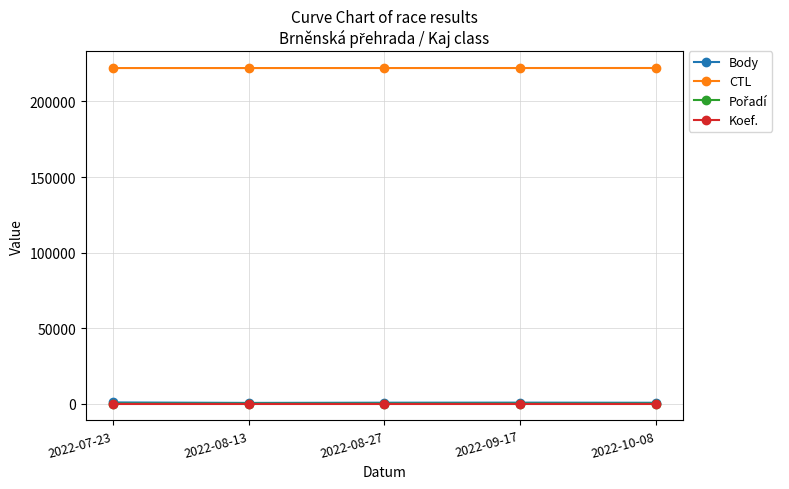

What is the difference between the Body values at 2022-09-17 and 2022-08-27?

41